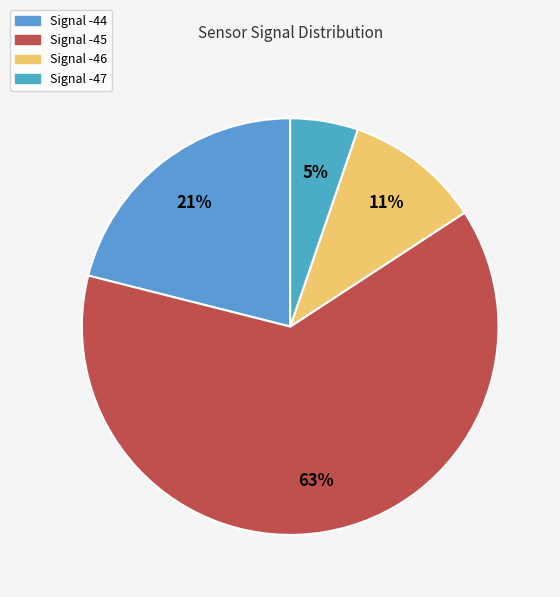

Is there a majority slice in this chart?

Yes